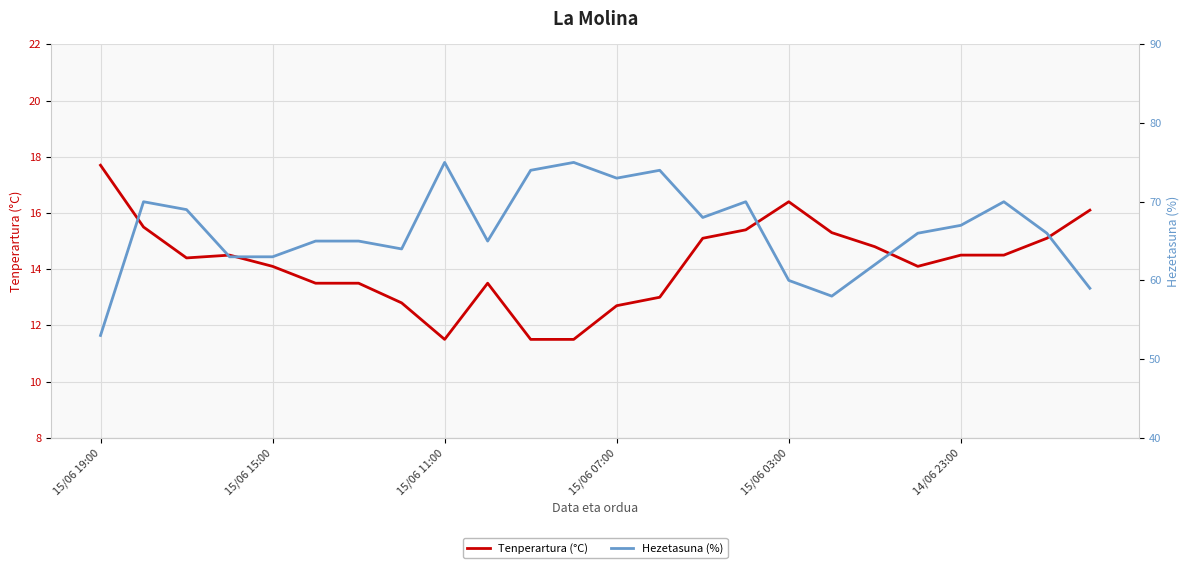

True or false: Hezetasuna (%) and Tenperartura (°C) cross at least once.

False